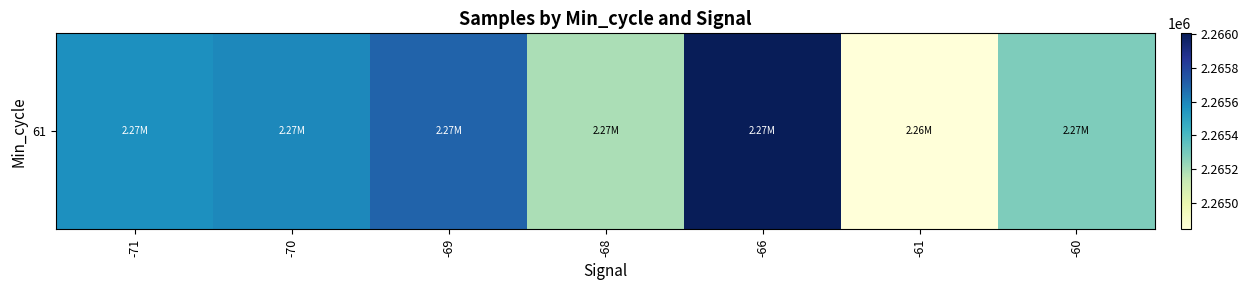

Reading left to right, what are all the values shown in this chart?

2265570.8	2265594.3	2265699.0	2265190.0	2266003.3	2264844.8	2265279.3